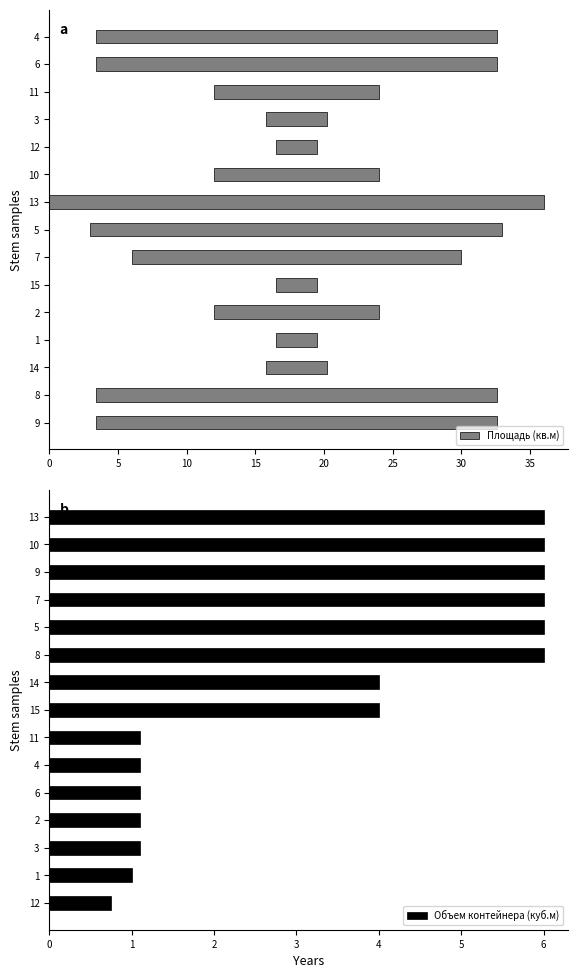

True or false: Площадь (кв.м) has a value of 12.0 at 10.

True